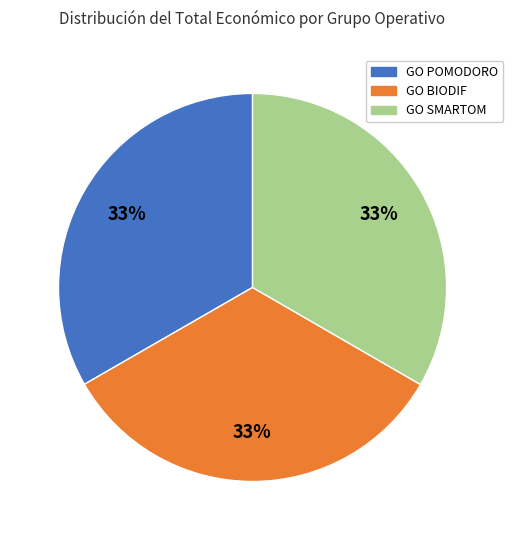

Approximately how many times larger is the value at GO BIODIF compared to GO SMARTOM?

1.0